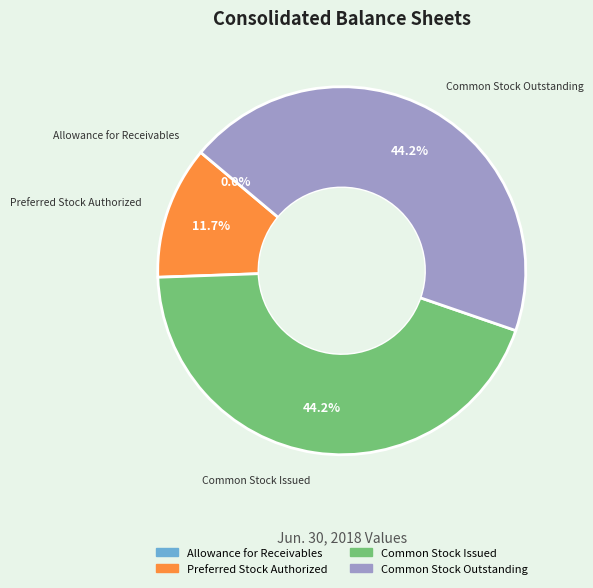

Does Common Stock Issued represent more than half of the total?

No